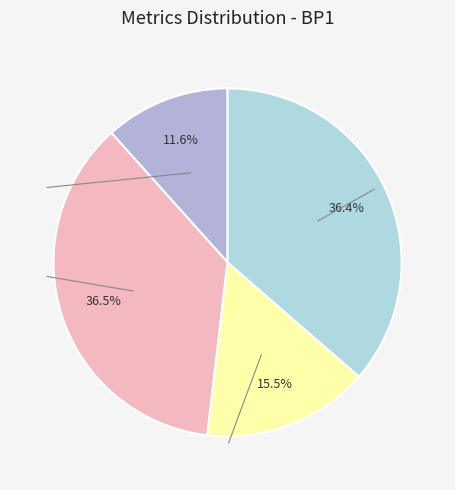

Which slice is the largest?

Average Tag Accuracy